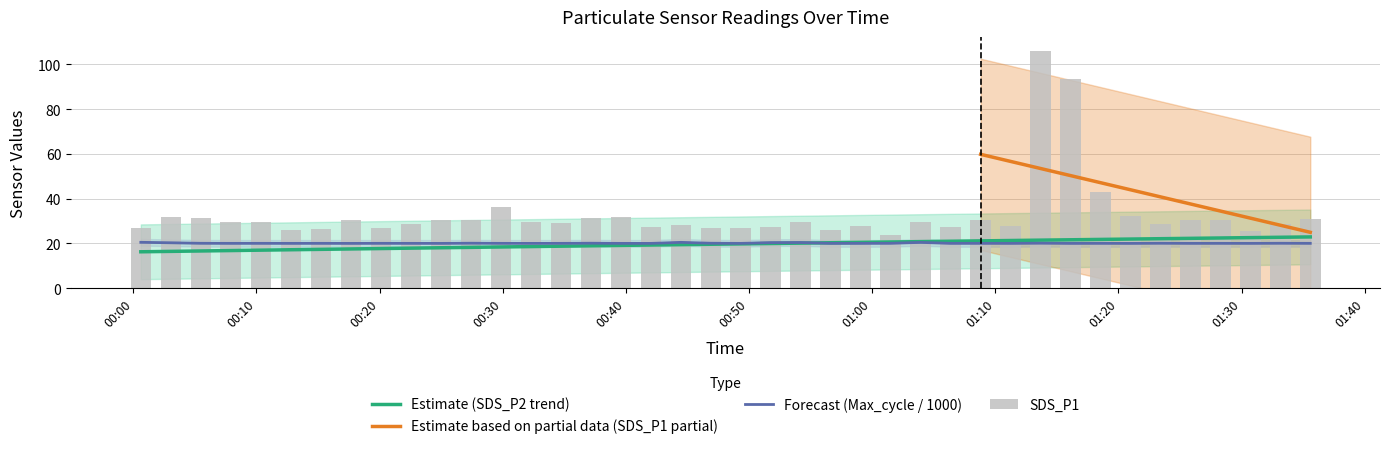

At how many categories does at least one series exceed 66?

2